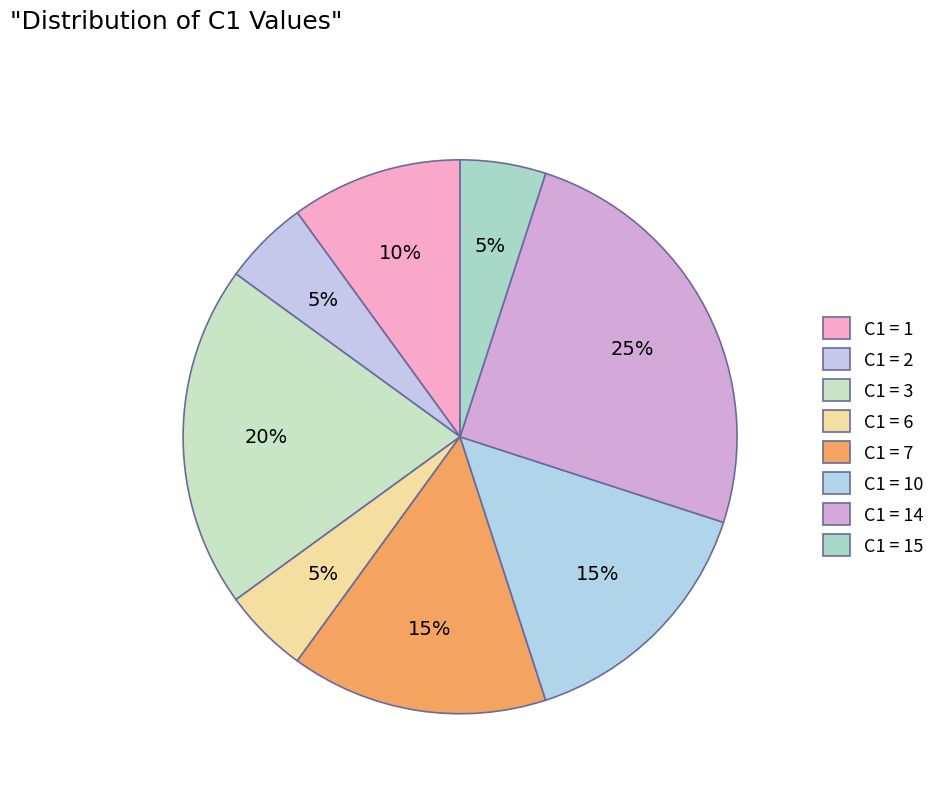

How many segments does this pie chart have?

8